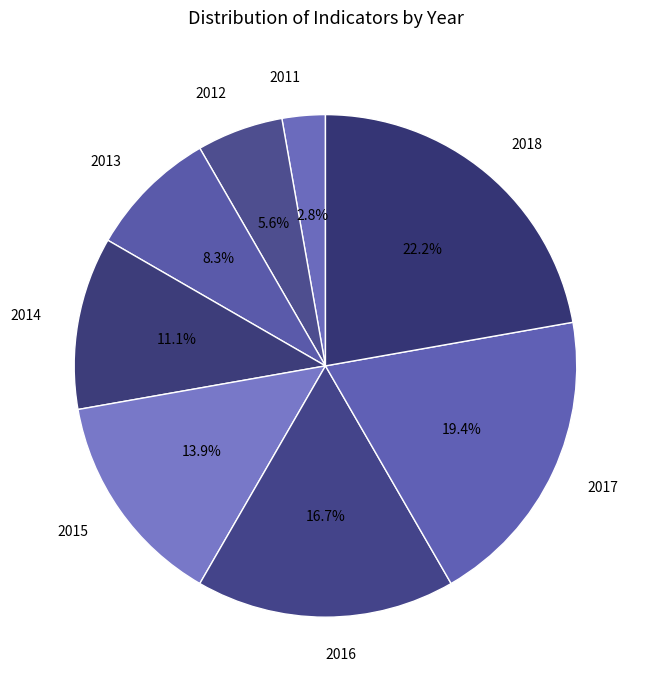

What is the smallest slice in the pie chart?

2011